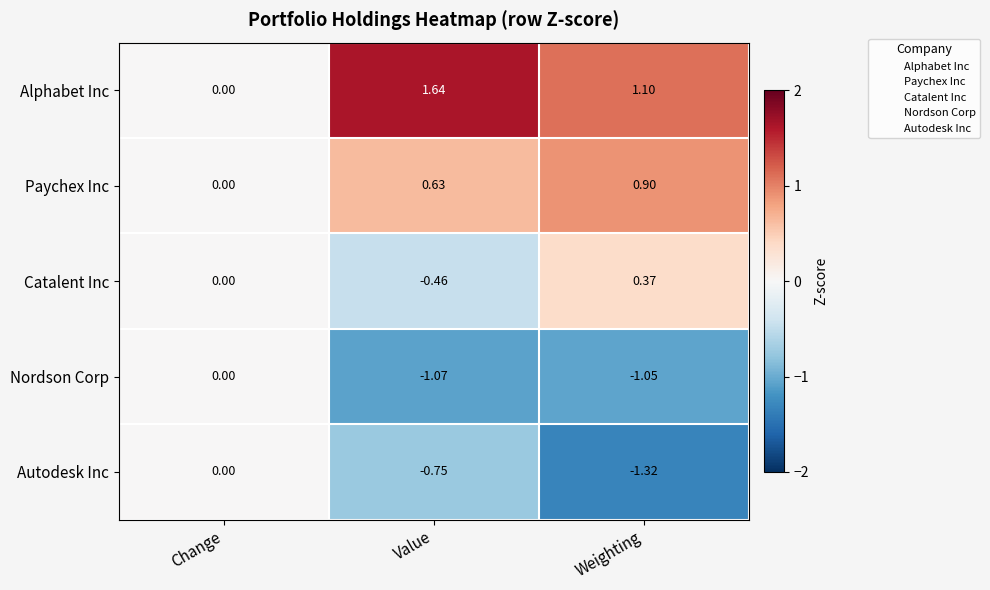

Which series has the largest range (max minus min)?

Alphabet Inc